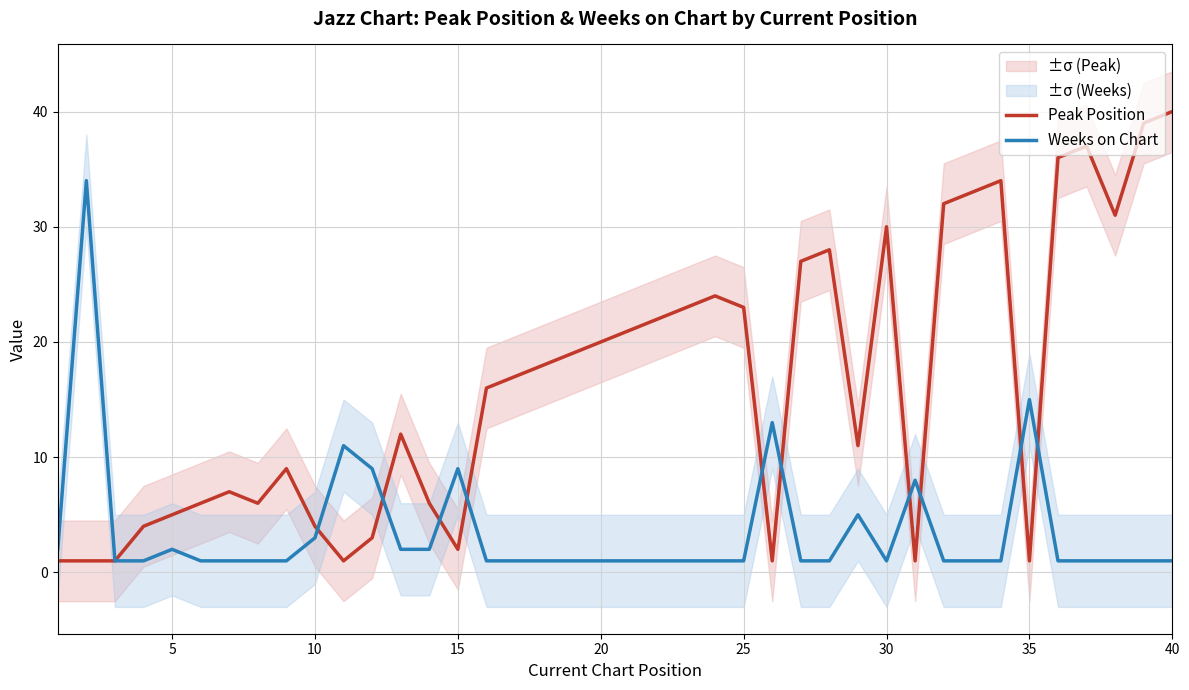

What are all the series names shown in the legend?

Peak Position, Weeks on Chart